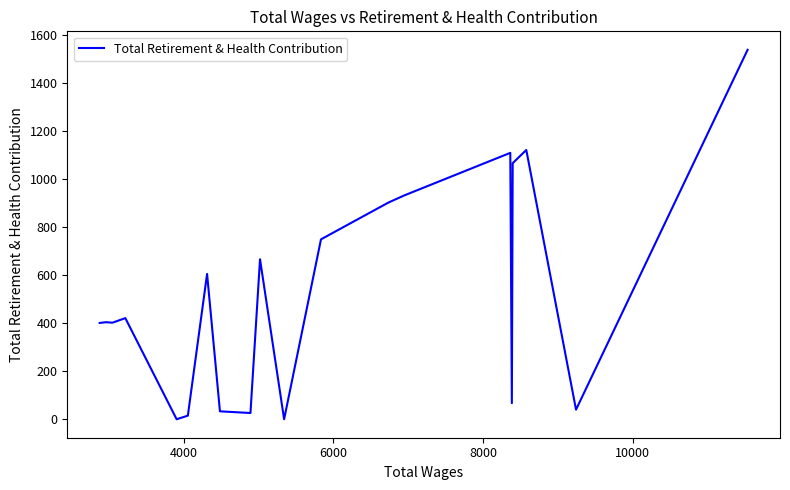

What is the greatest value displayed?

1538